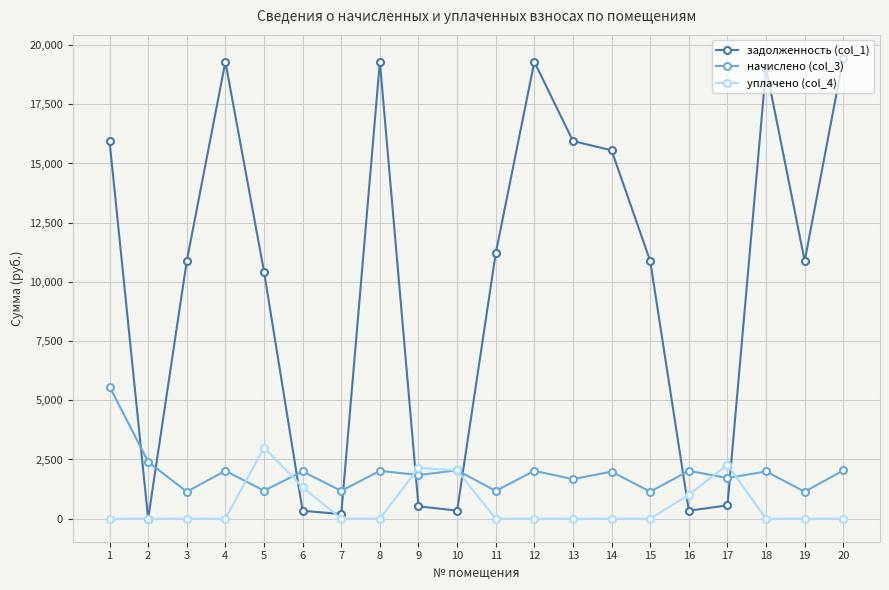

The уплачено (col_4) series shows 0.0 at 7. True or false?

True